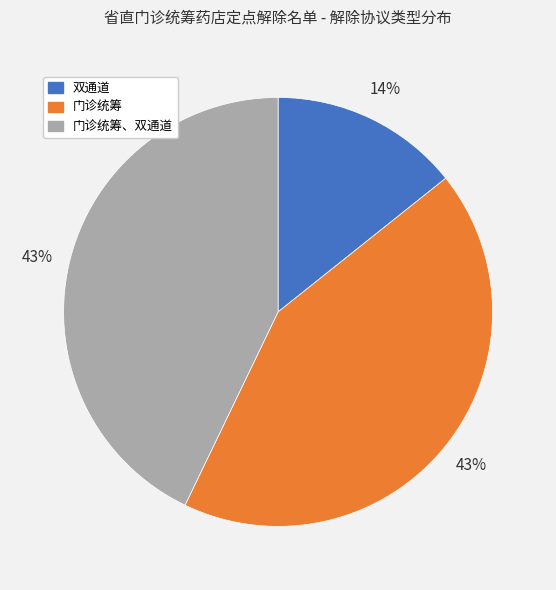

The 门诊统筹 slice represents 43% of the pie. True or false?

True